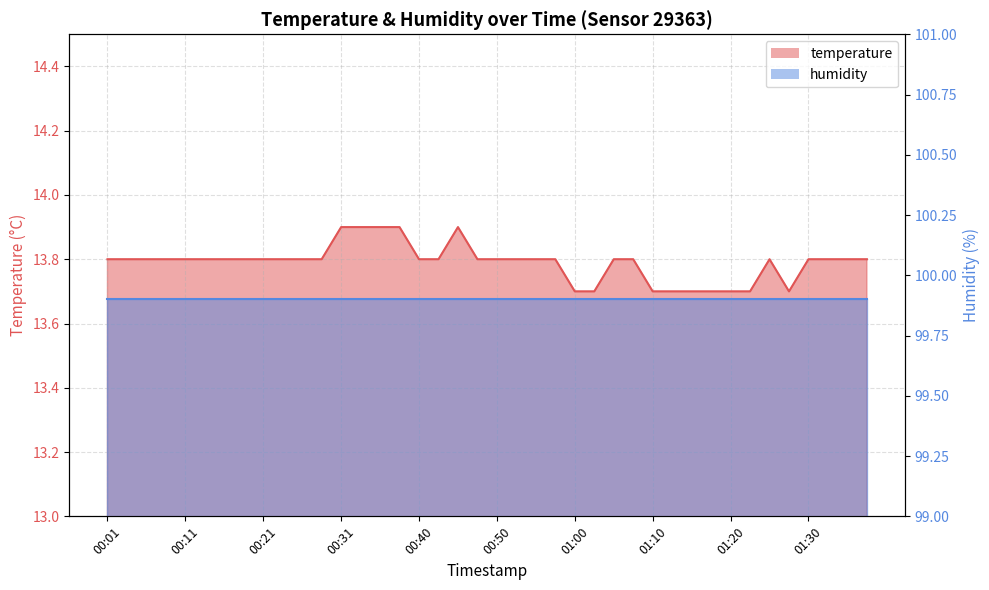

What position from the right is 00:38?

25